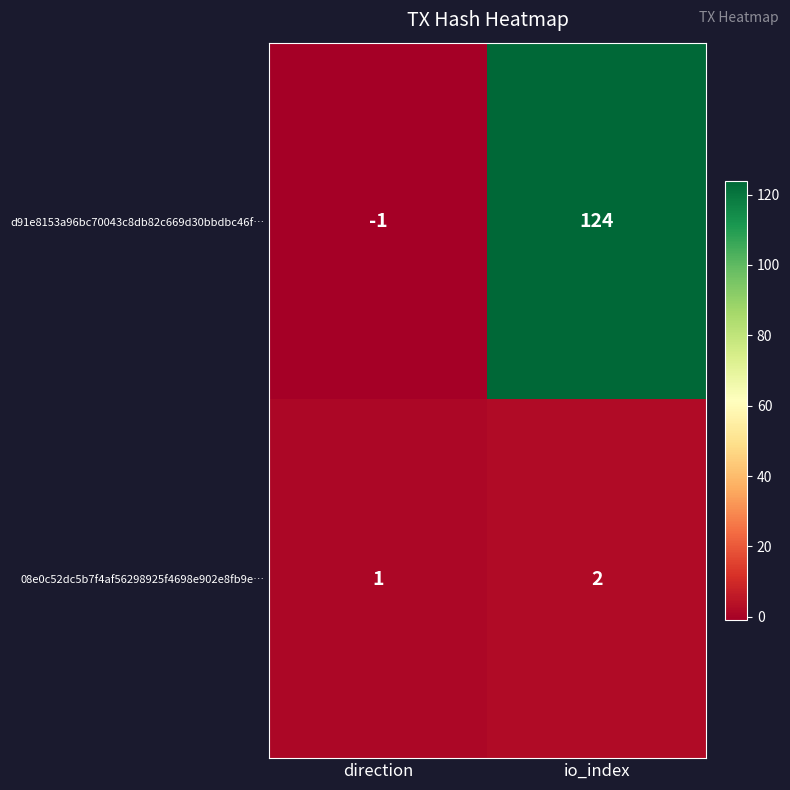

List the series in order of their peak value, lowest first.

08e0c52dc5b7f4af56298925f4698e902e8fb9e…, d91e8153a96bc70043c8db82c669d30bbdbc46f…